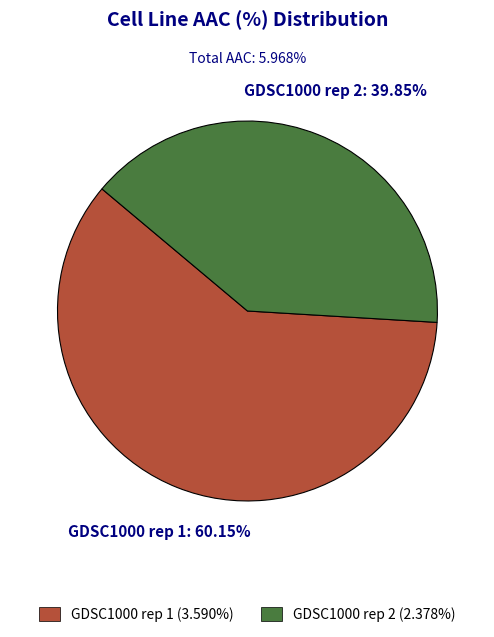

Which slice is the largest?

GDSC1000 rep 1